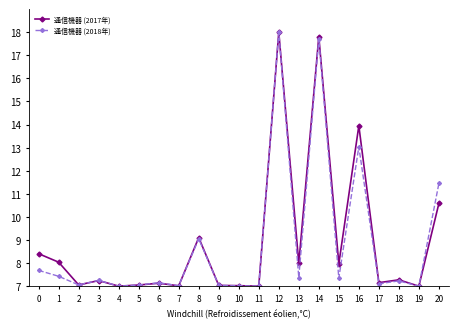

Read the 通信機器 (2018年) value at 3.

7.3